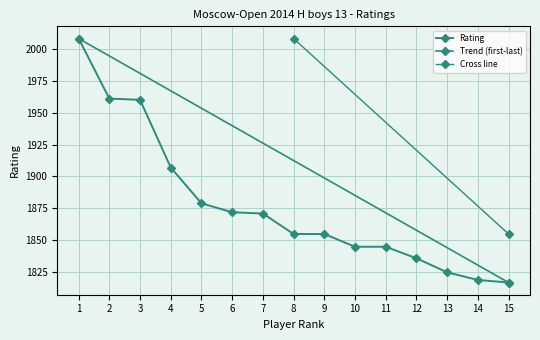

Is it true that the value at 15 is 1817?

True